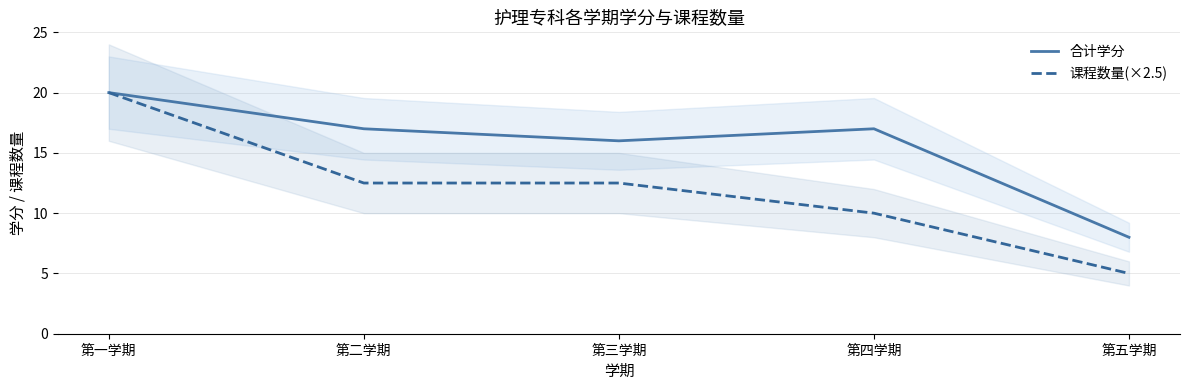

What is the smallest value displayed?

5.0